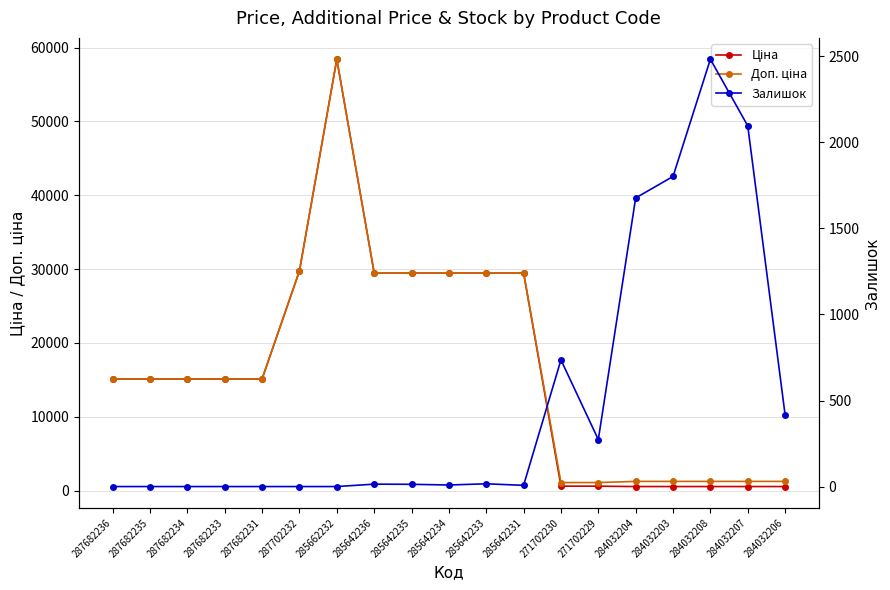

At 285642236, list the series in order from smallest to largest.

Залишок, Ціна, Доп. ціна